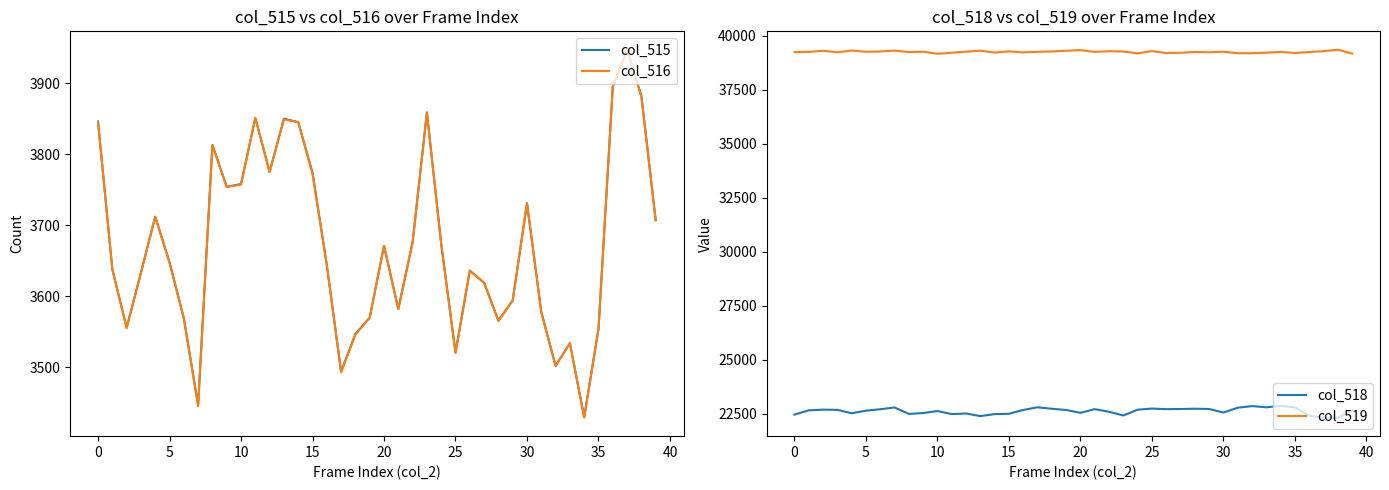

What is the sum of the col_515 values at 28 and 27?

7185